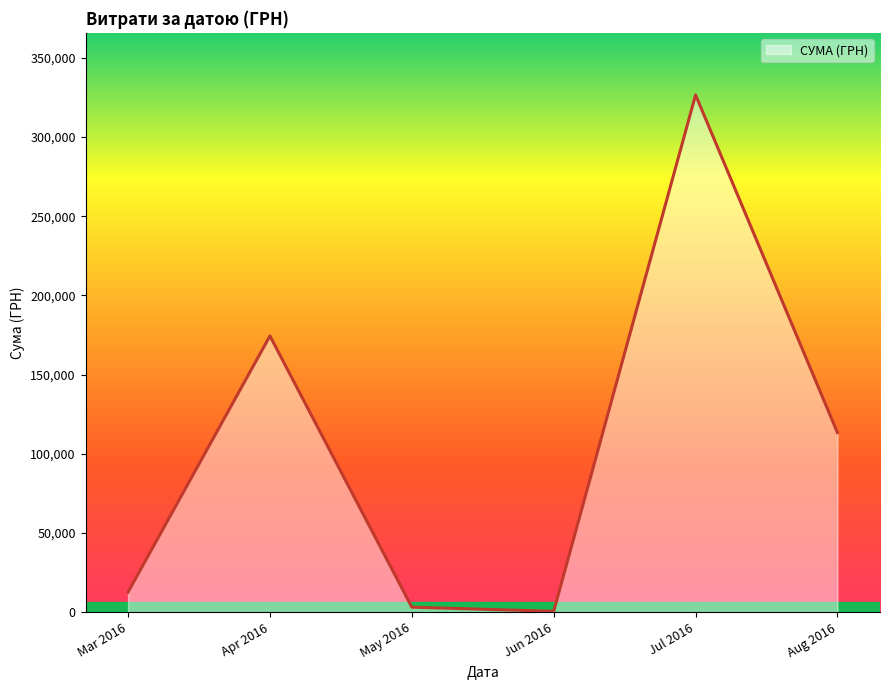

At which label is the value closest to 163586?

Apr 2016